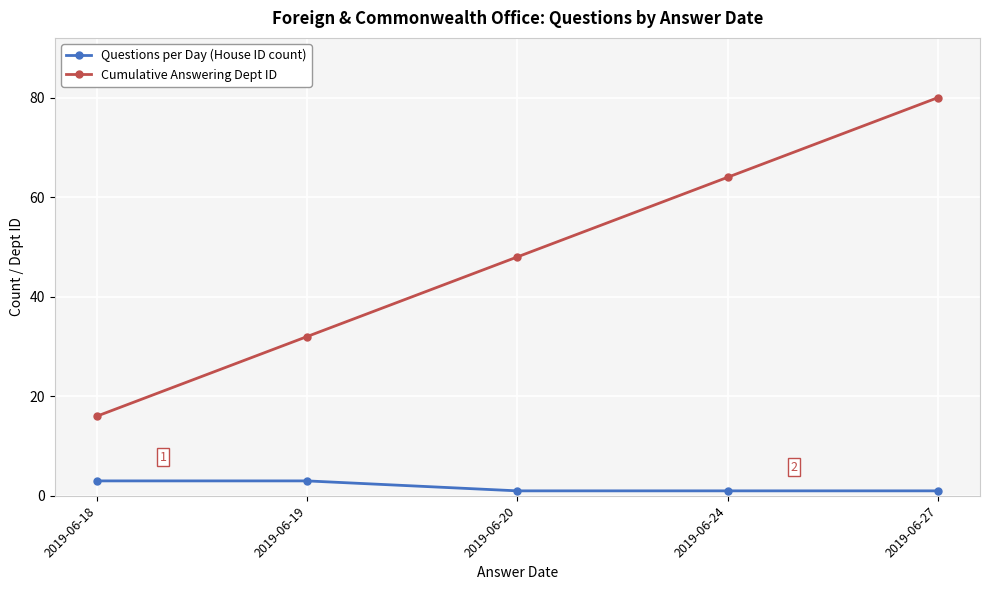

What is the value of the Questions per Day (House ID count) point at the 1st from the left?

3